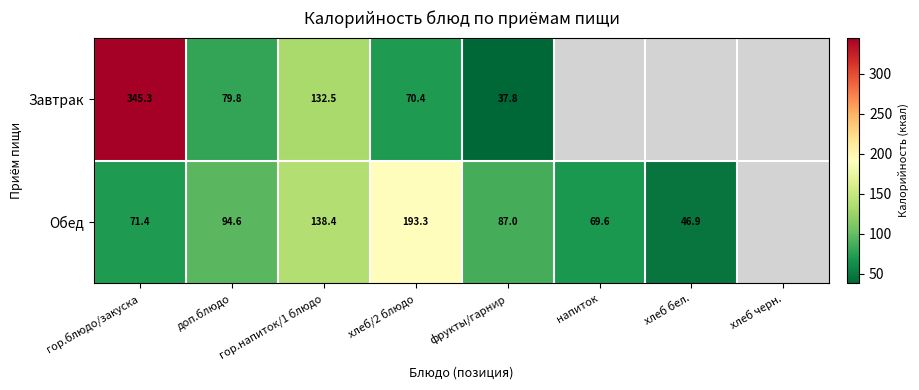

What is the spread (max minus min) of values at гор.напиток/1 блюдо?

5.9